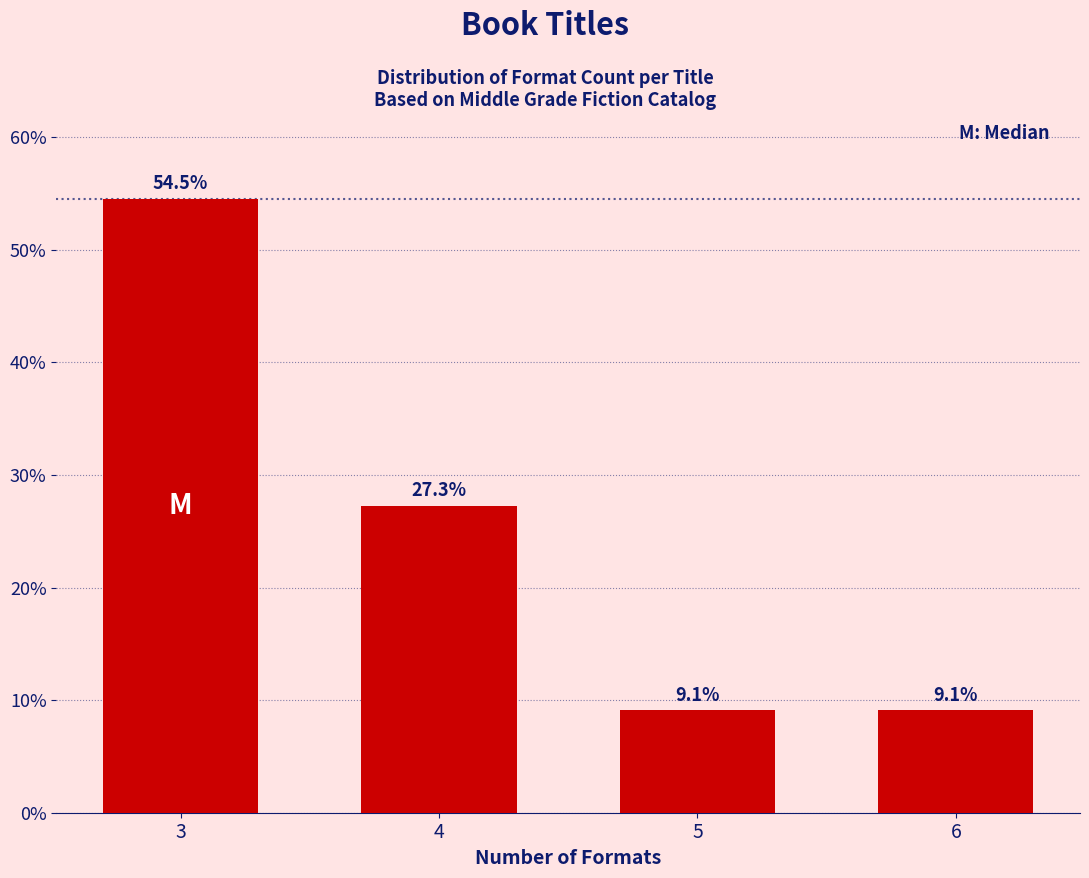

Reading right to left, extract all data points from this chart.

9.1	9.1	27.3	54.5